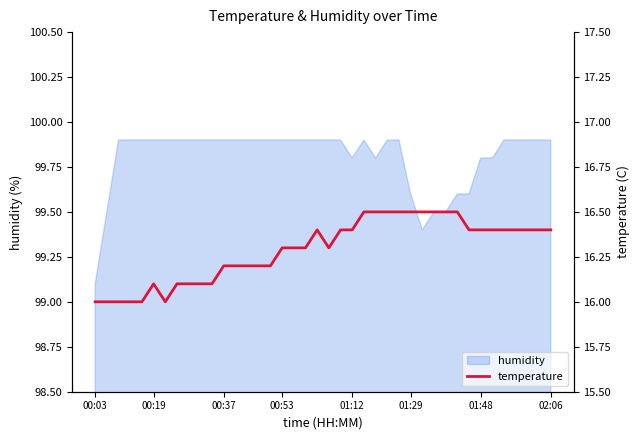

What is the minimum value for humidity?

99.1